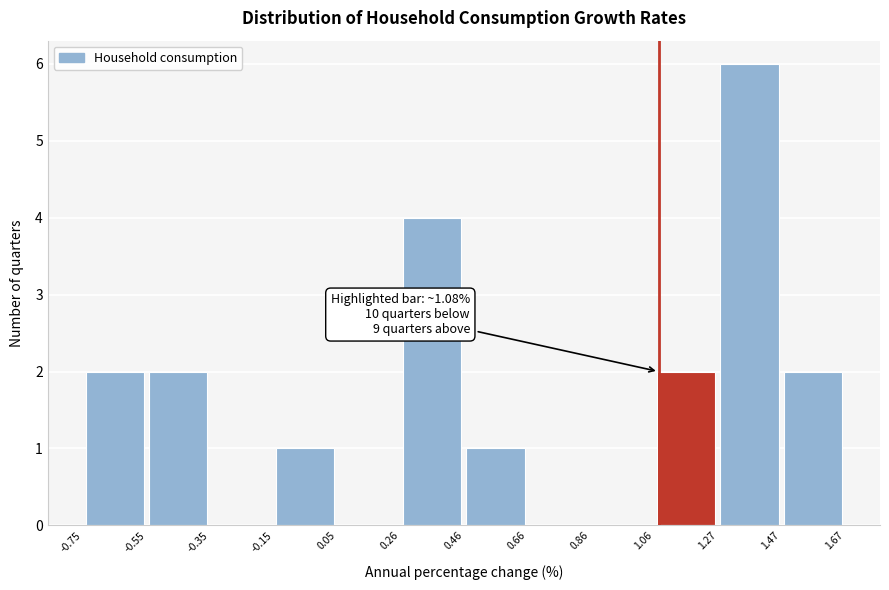

Over which range of the x-axis is the bar tallest?

1.27 to 1.47